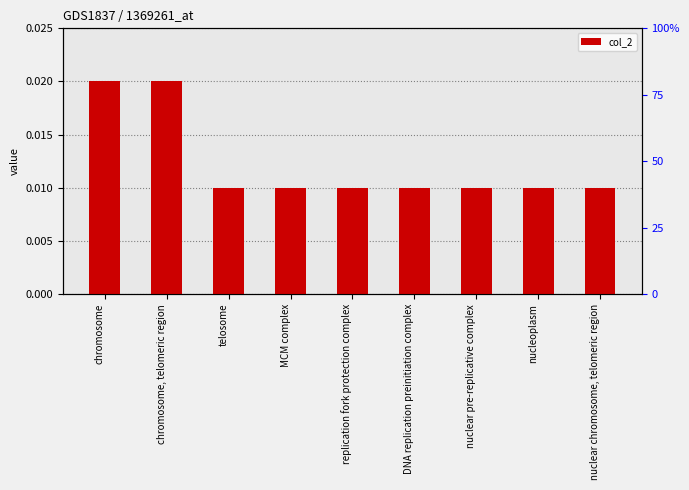

The chart shows a value of 0.0 at nuclear pre-replicative complex. True or false?

True